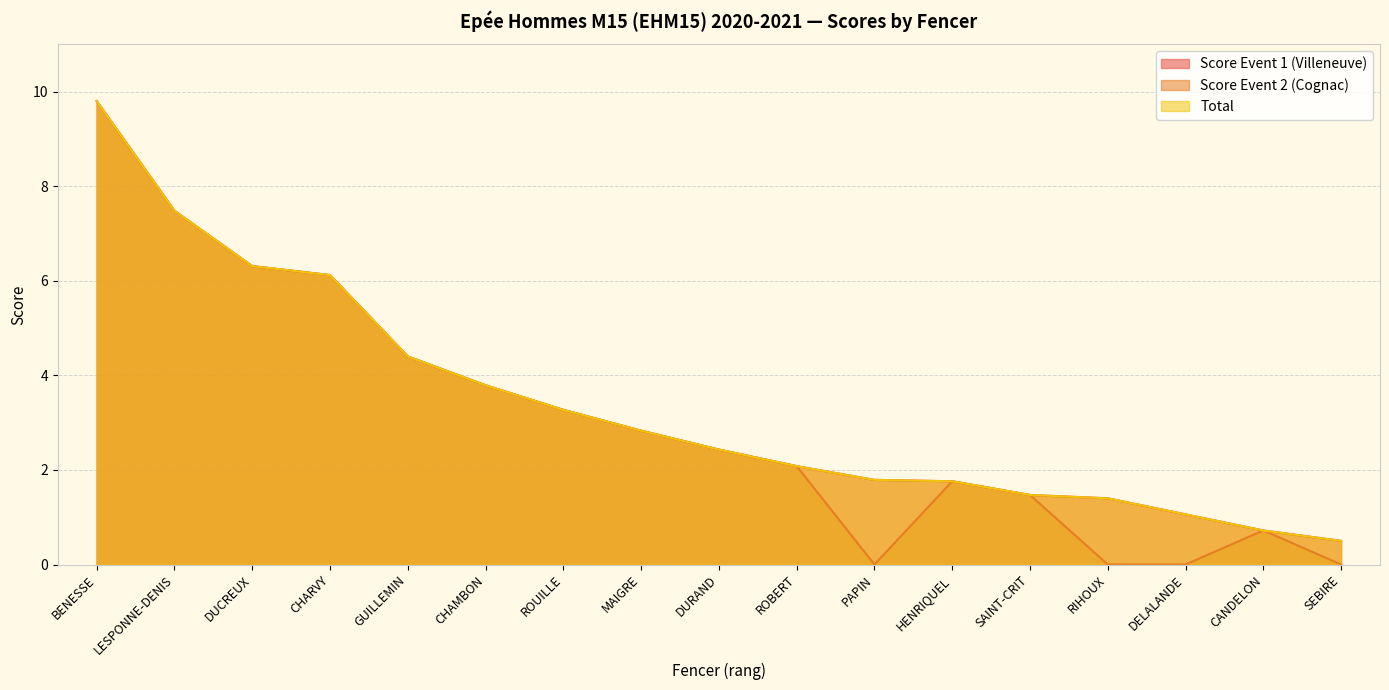

True or false: Score Event 1 (Villeneuve) and Total cross at least once.

False